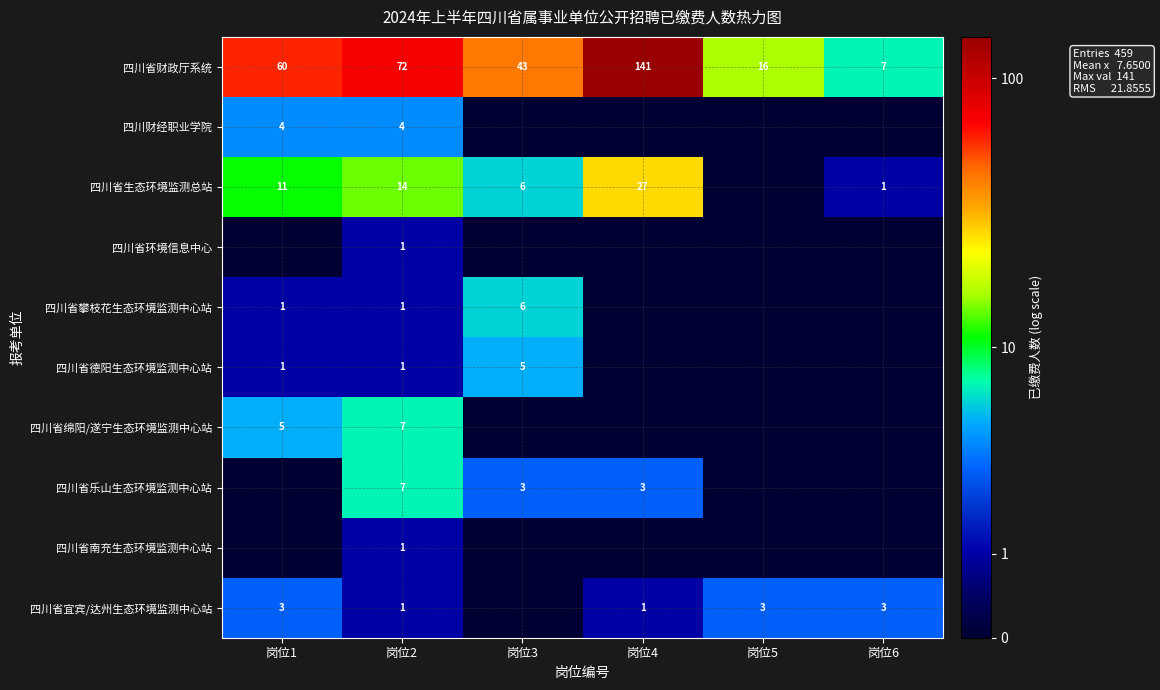

What is the spread (max minus min) of values at 岗位2?

71